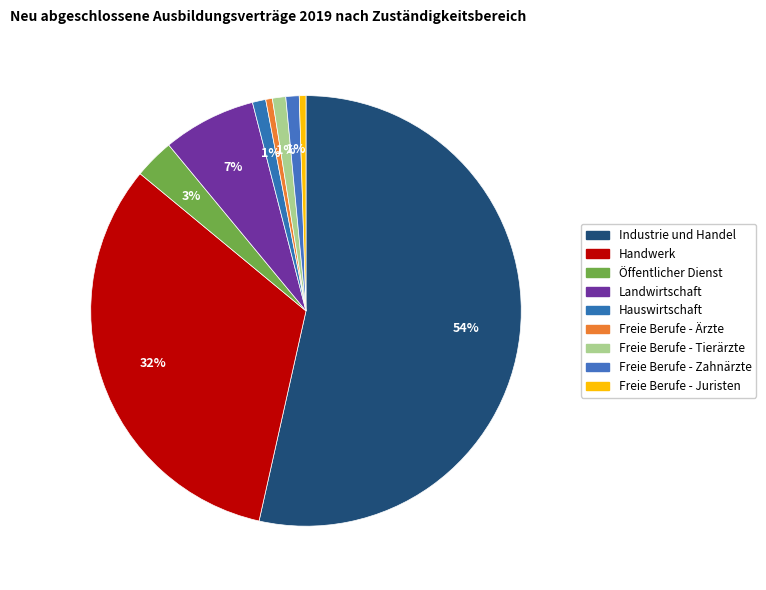

To the nearest percent, what is the combined percentage of Freie Berufe - Juristen and Freie Berufe - Tierärzte?

2%